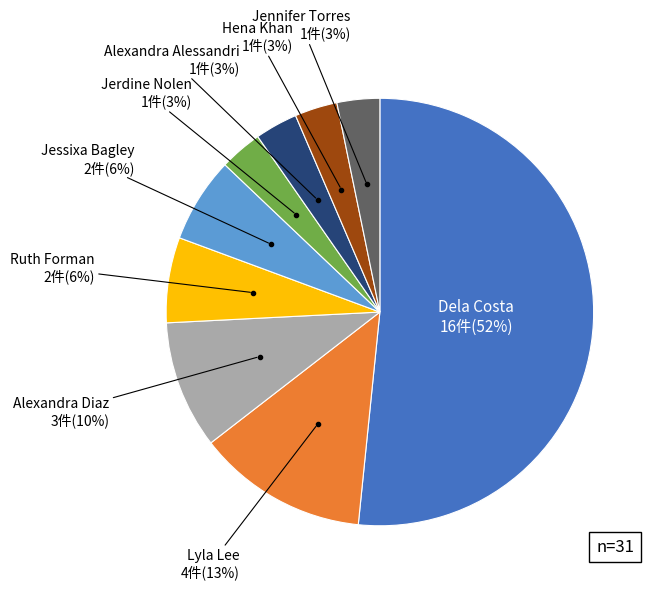

Is there any slice that represents more than half of the pie?

Yes